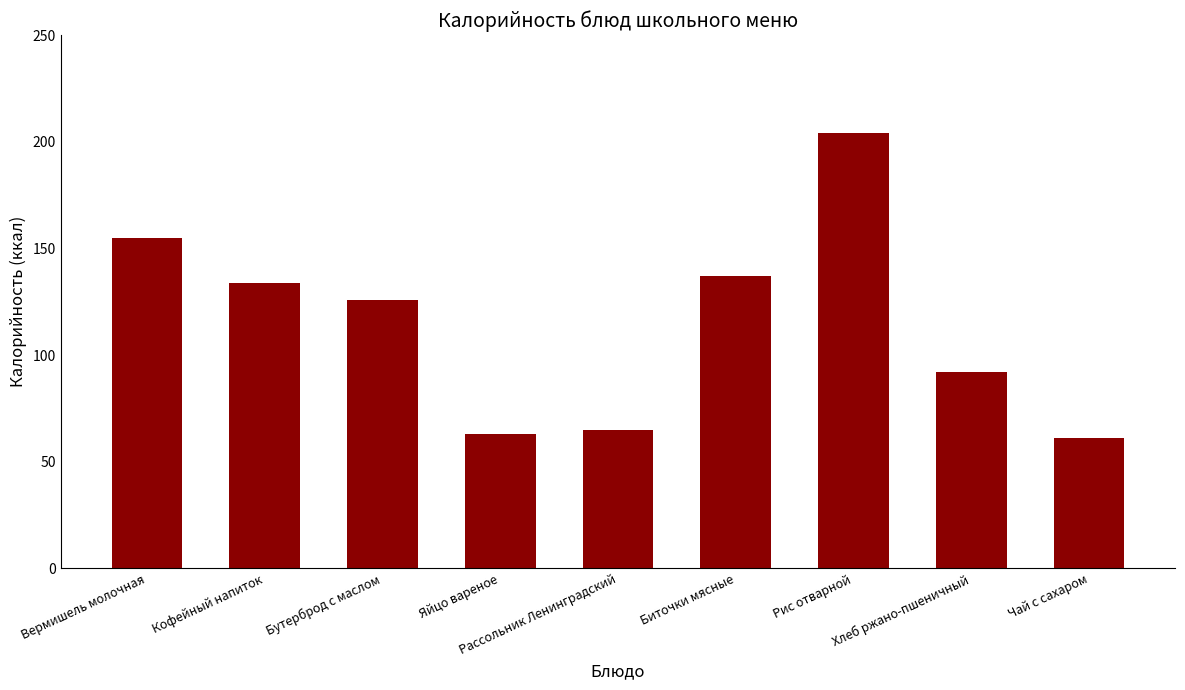

What is the label of the 9th bar from the left?

Чай с сахаром